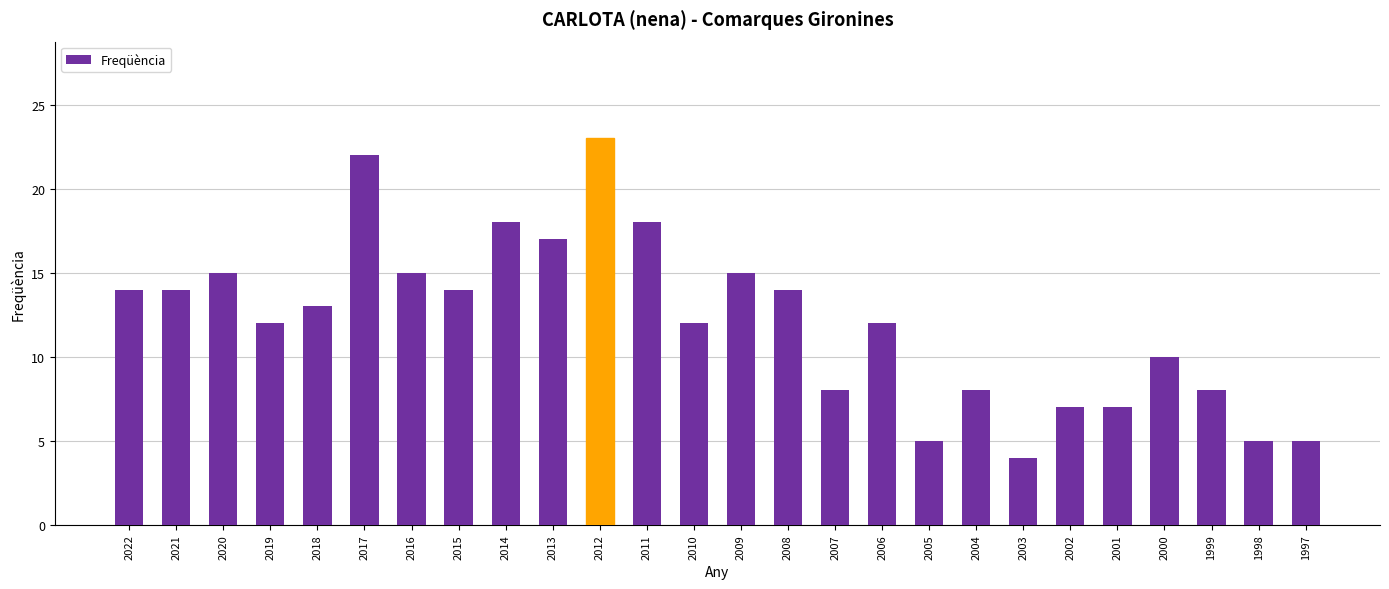

What is the change in value from 2021 to 2013?

+3